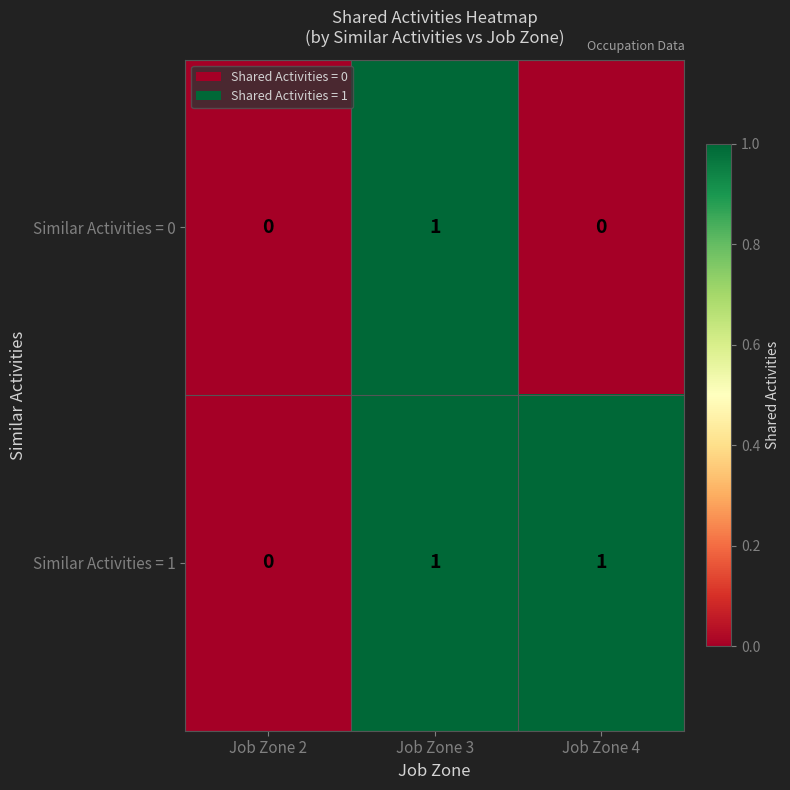

Is the value of Similar Activities = 0 at Job Zone 3 greater than the value of Similar Activities = 1 at Job Zone 2?

Yes